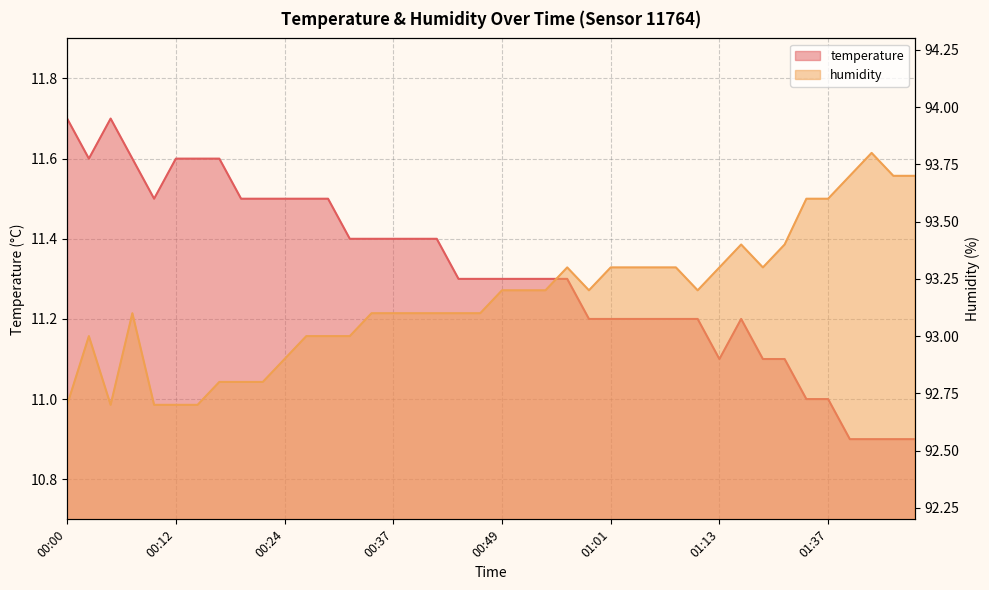

What are all the series names shown in the legend?

temperature, humidity